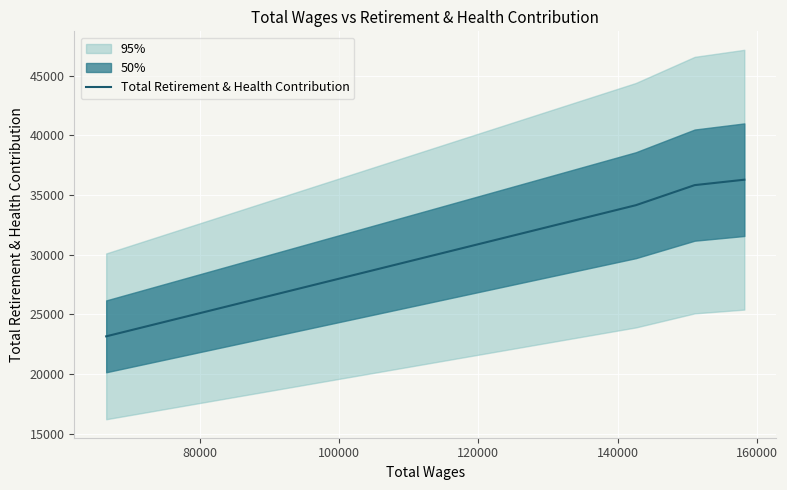

Count the number of values greater than 35831.

1